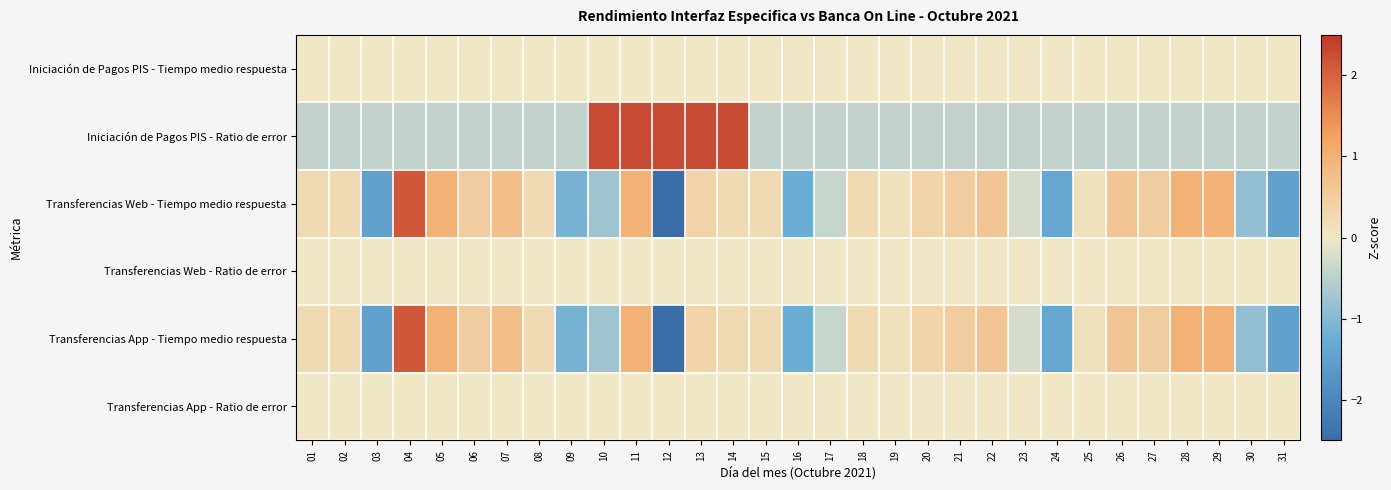

List the series in order of their peak value, lowest first.

Iniciación de Pagos PIS - Tiempo medio respuesta, Transferencias Web - Ratio de error, Transferencias App - Ratio de error, Transferencias Web - Tiempo medio respuesta, Transferencias App - Tiempo medio respuesta, Iniciación de Pagos PIS - Ratio de error